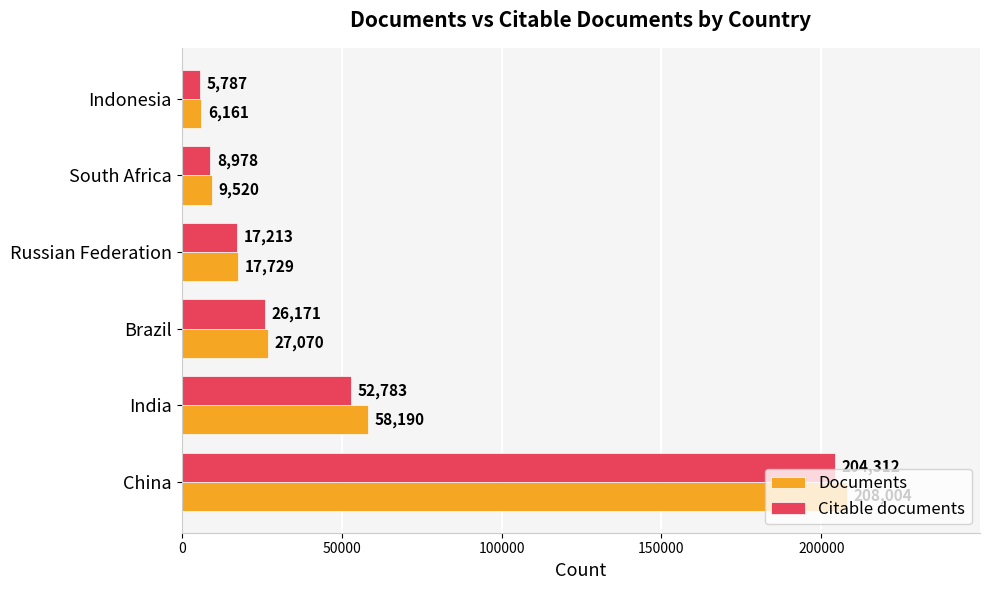

Rank the series by their average value, from lowest to highest.

Citable documents, Documents